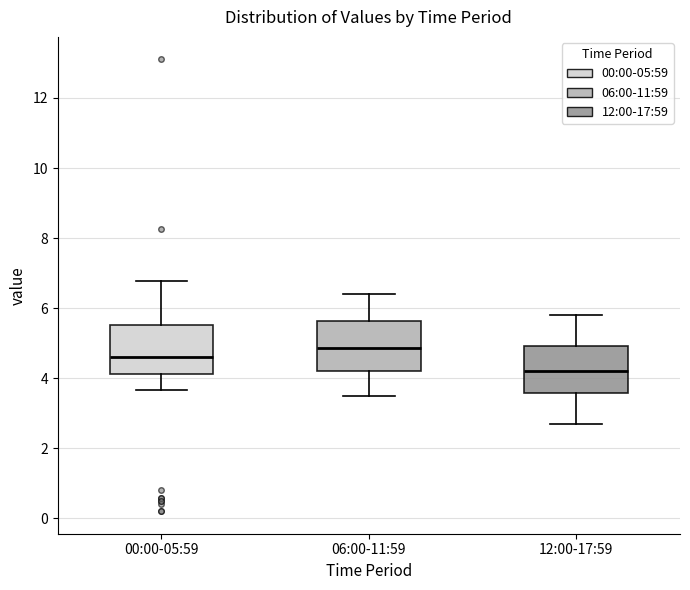

Which box's median line is the highest?

06:00-11:59